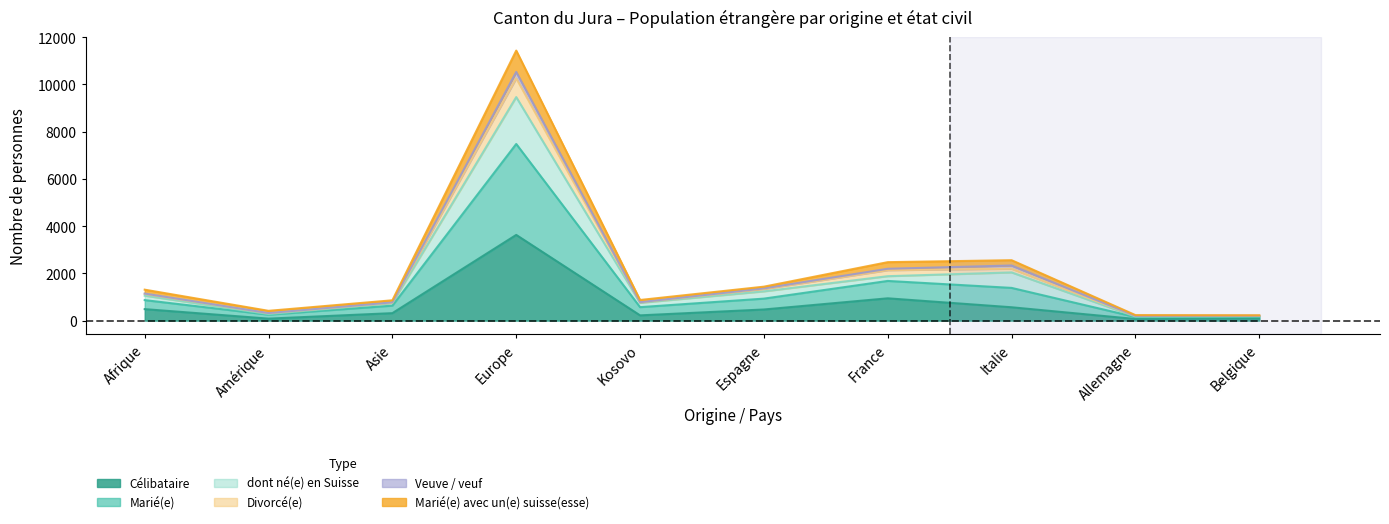

At which category does the chart reach its minimum across all series?

Allemagne